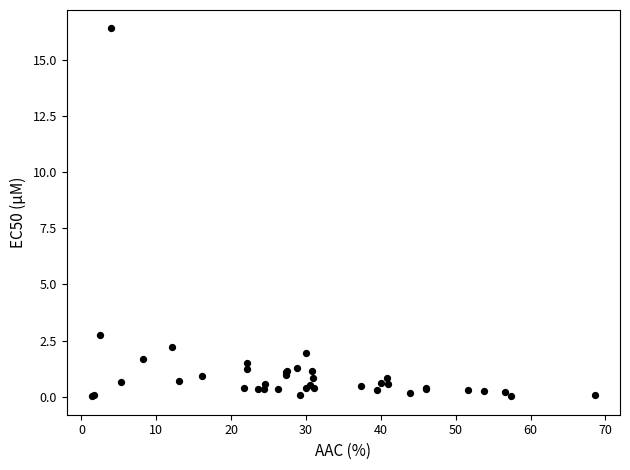

What Y value in the scatter plot is closest to 8?

2.7